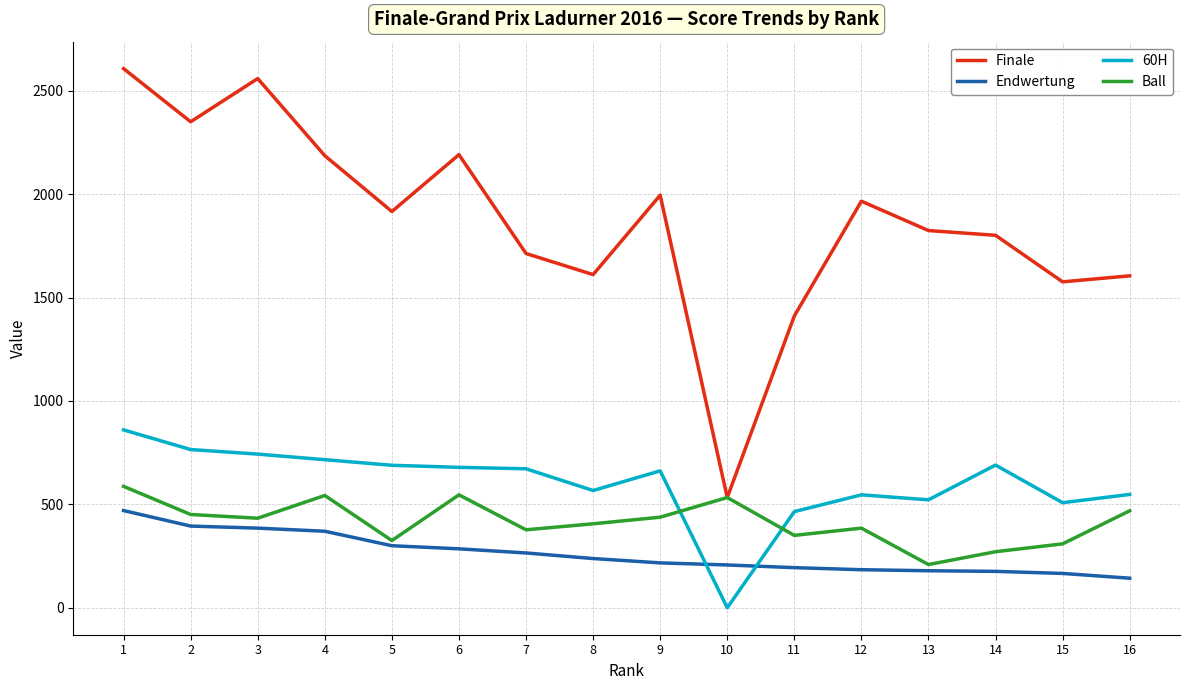

Where is the first local maximum for Finale?

3